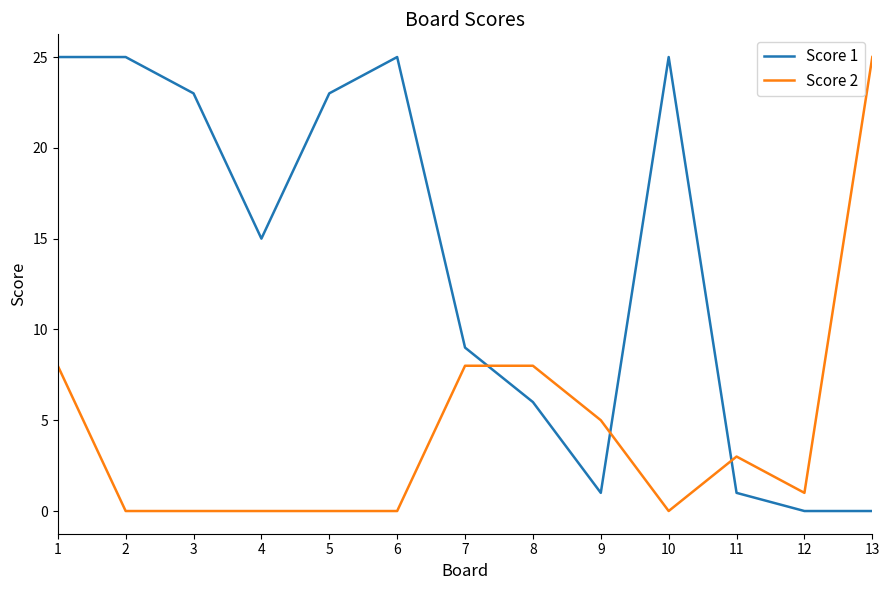

What is the sum of the Score 1 values at 13 and 8?

6